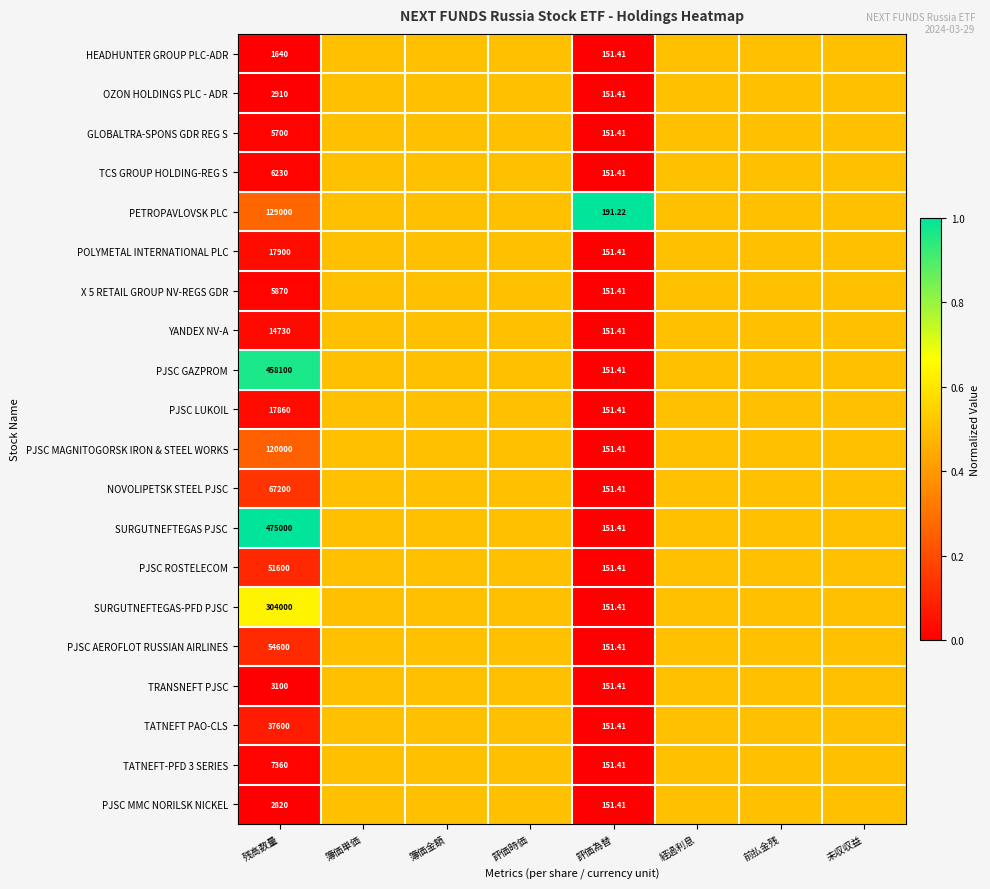

Which series has the widest spread of values?

SURGUTNEFTEGAS PJSC